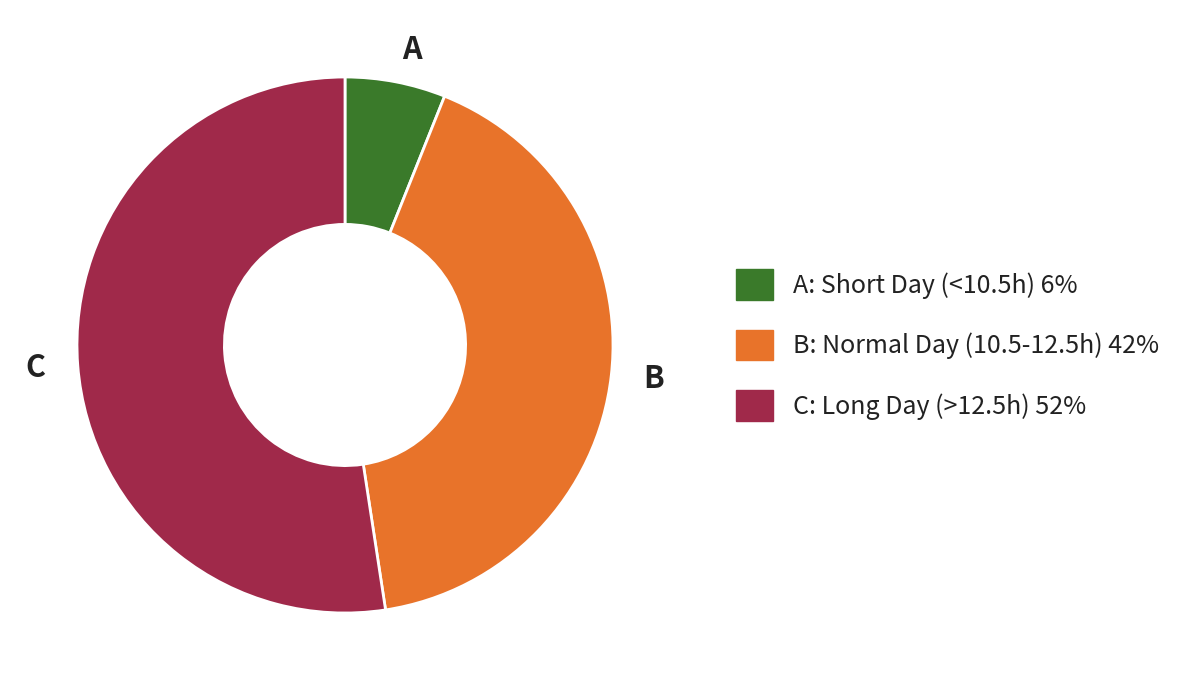

Do B and A together represent more than half of the pie?

No